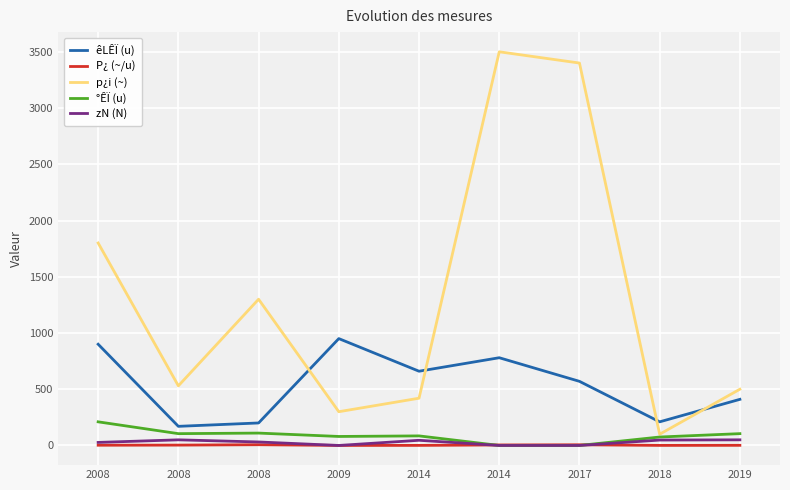

Count the number of categories in the chart.

9